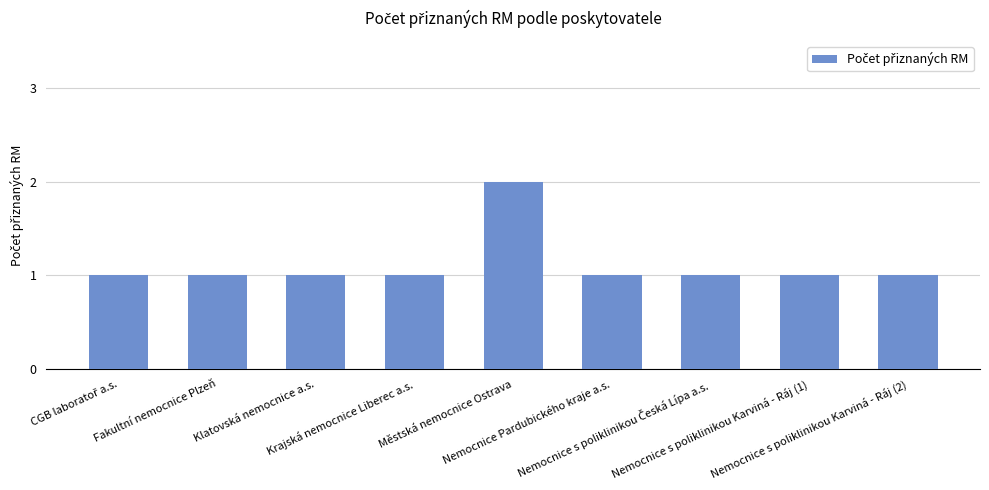

What is the sum of all values?

10